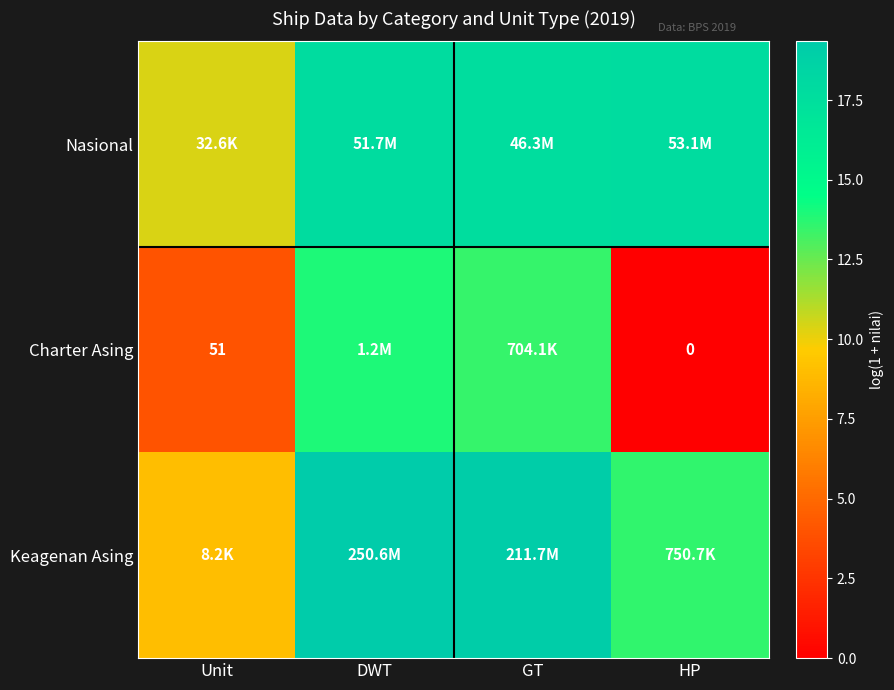

What is the highest value of the Nasional series?

17.8